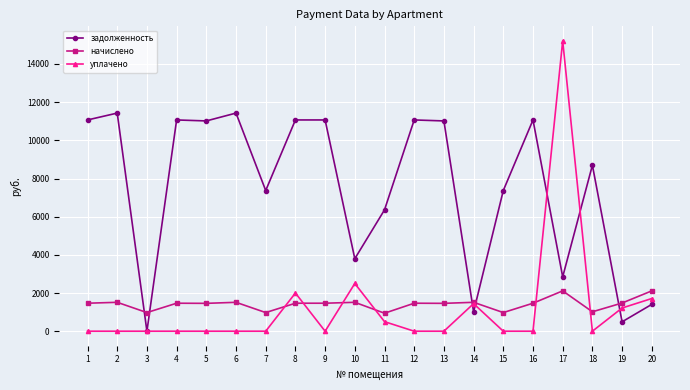

The value of уплачено at 8 is 2000.0. True or false?

True